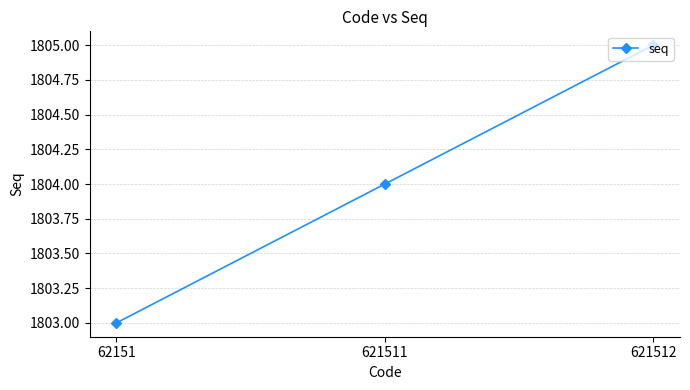

Count the values in the range 1803 to 1805.

3